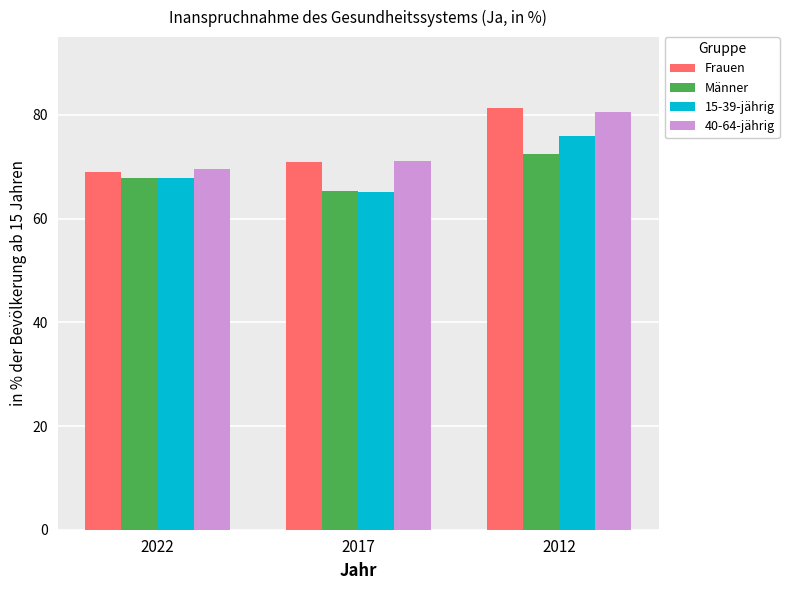

Rank the categories by Frauen value from highest to lowest.

2012, 2017, 2022